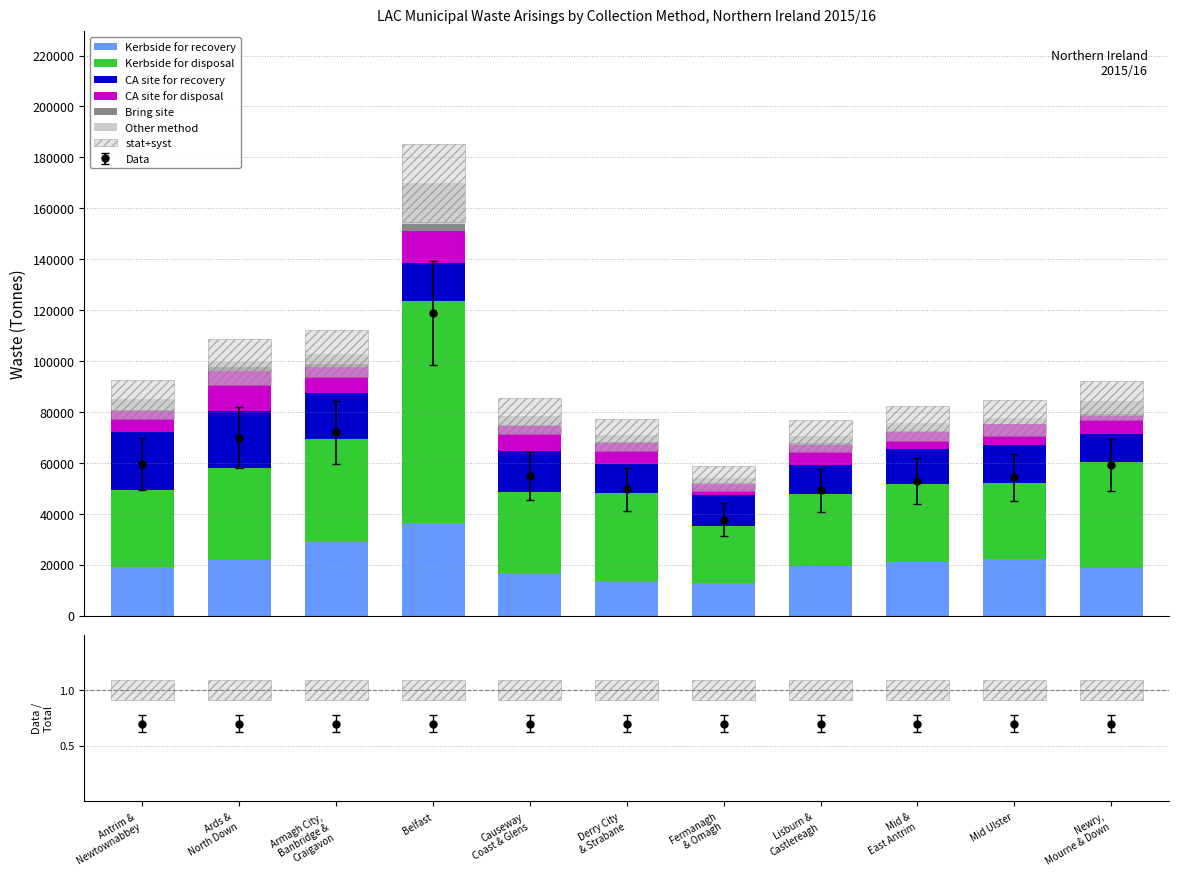

The value of Kerbside for disposal at Lisburn &
Castlereagh is 8456.8. True or false?

False